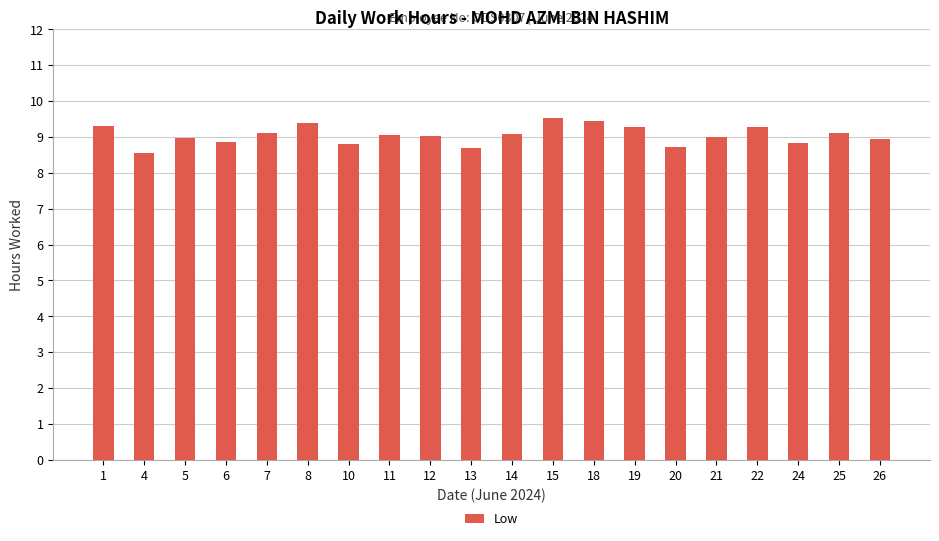

What is the change in value from 7 to 22?

+0.2